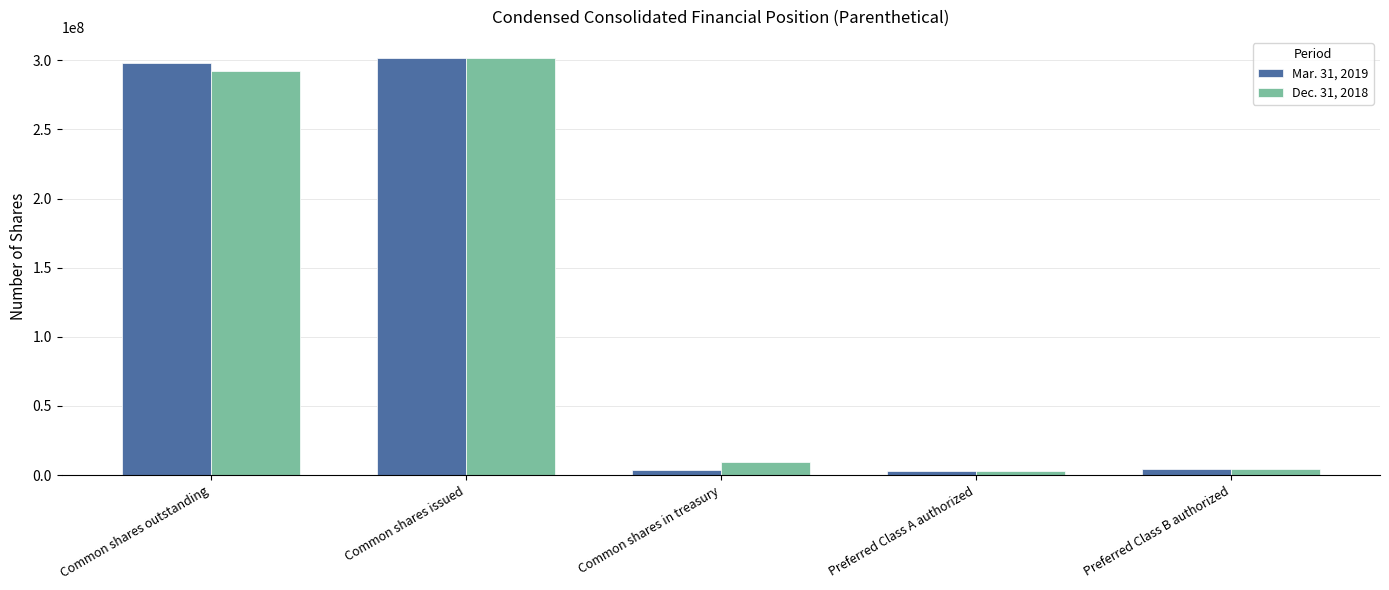

The value of Dec. 31, 2018 at Common shares outstanding is 97689372. True or false?

False